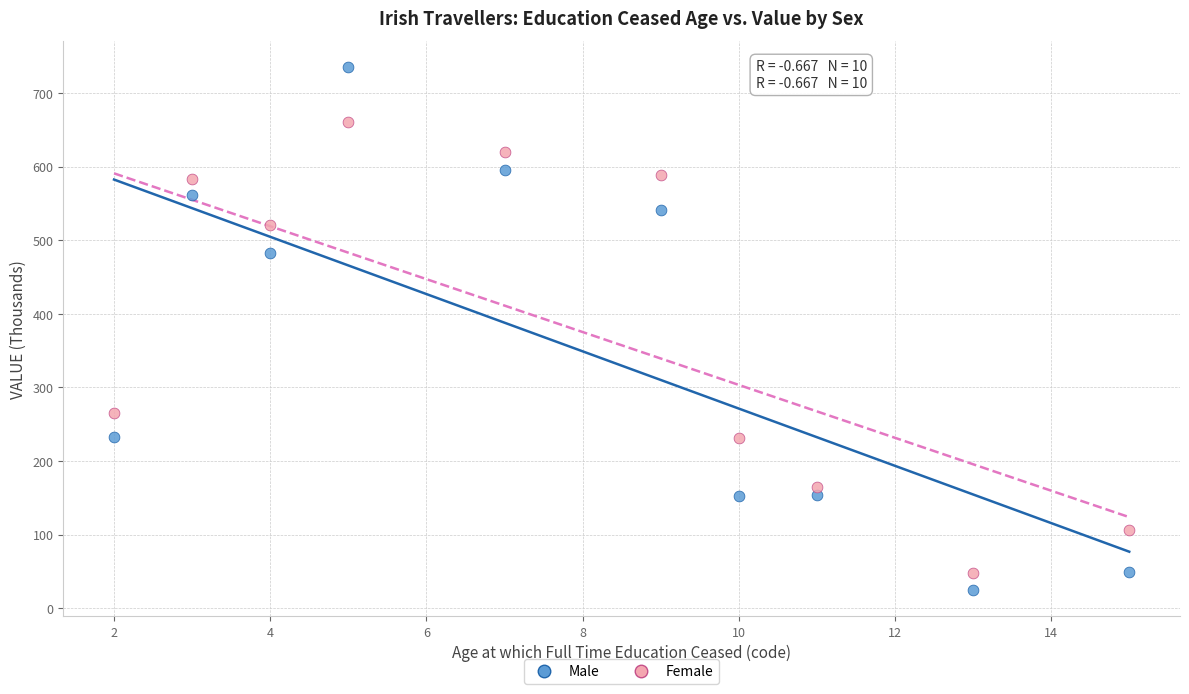

Which series reaches the maximum Y coordinate?

Male